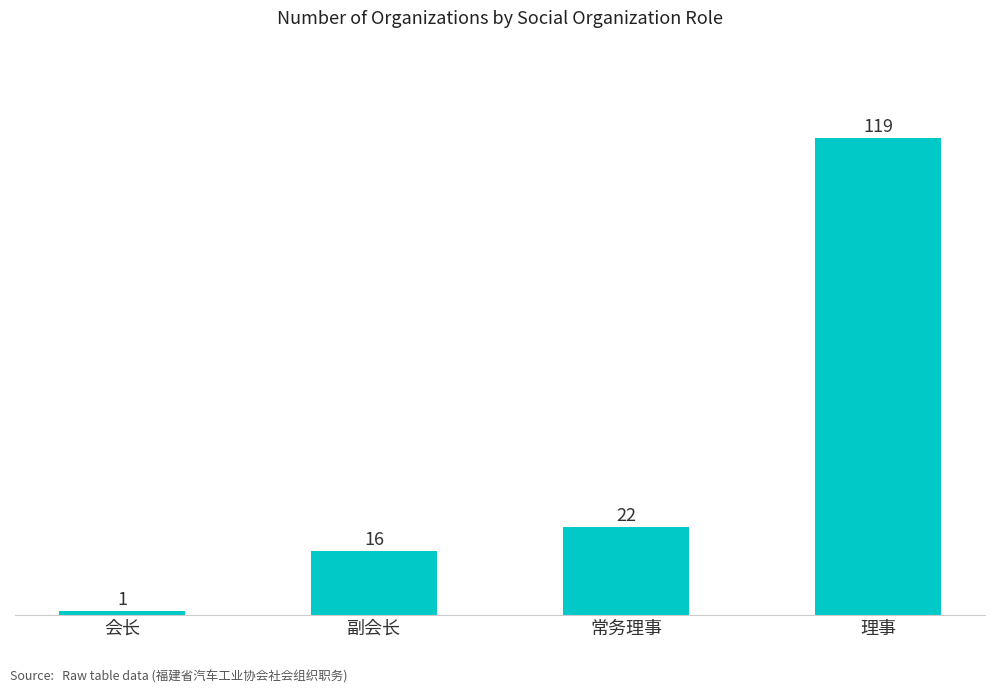

Reading right to left, extract all data points from this chart.

119	22	16	1